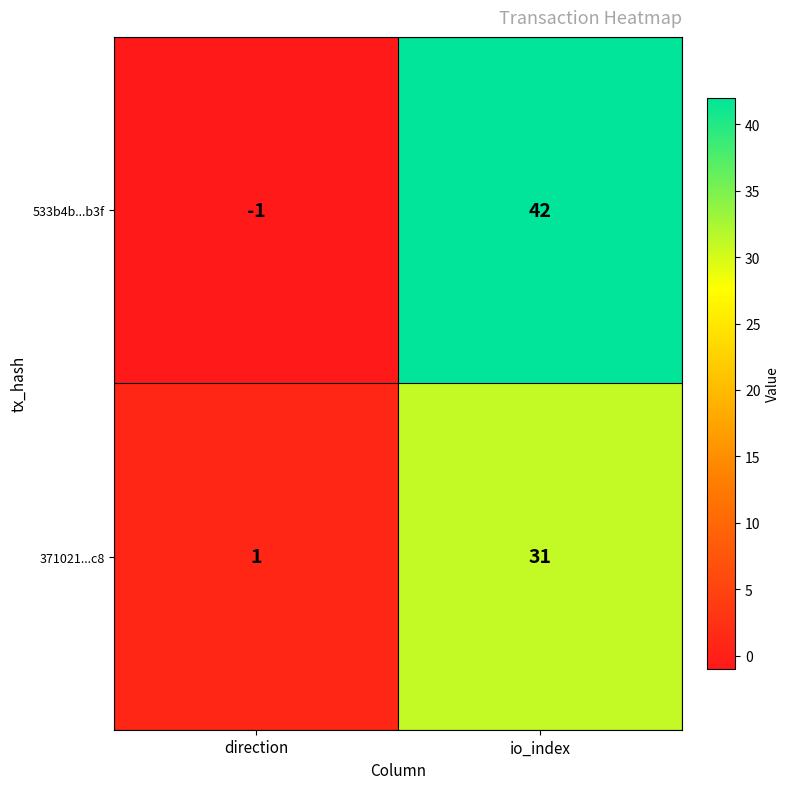

Which series has the widest spread of values?

533b4b...b3f